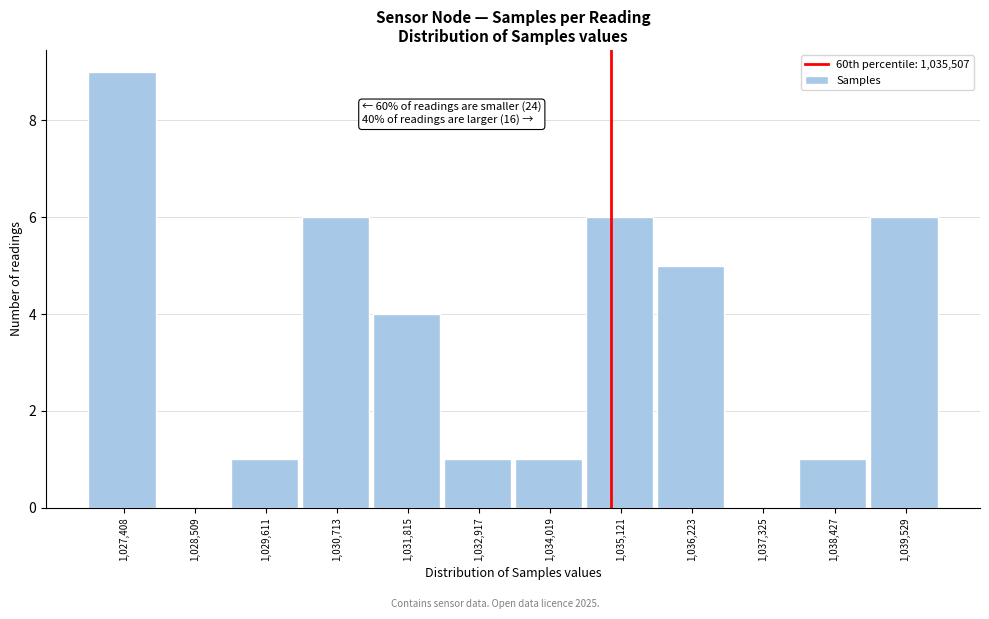

Reading right to left, transcribe all the data shown in this chart.

1,039,529=6	1,038,427=1	1,037,325=0	1,036,223=5	1,035,121=6	1,034,019=1	1,032,917=1	1,031,815=4	1,030,713=6	1,029,611=1	1,028,509=0	1,027,408=9